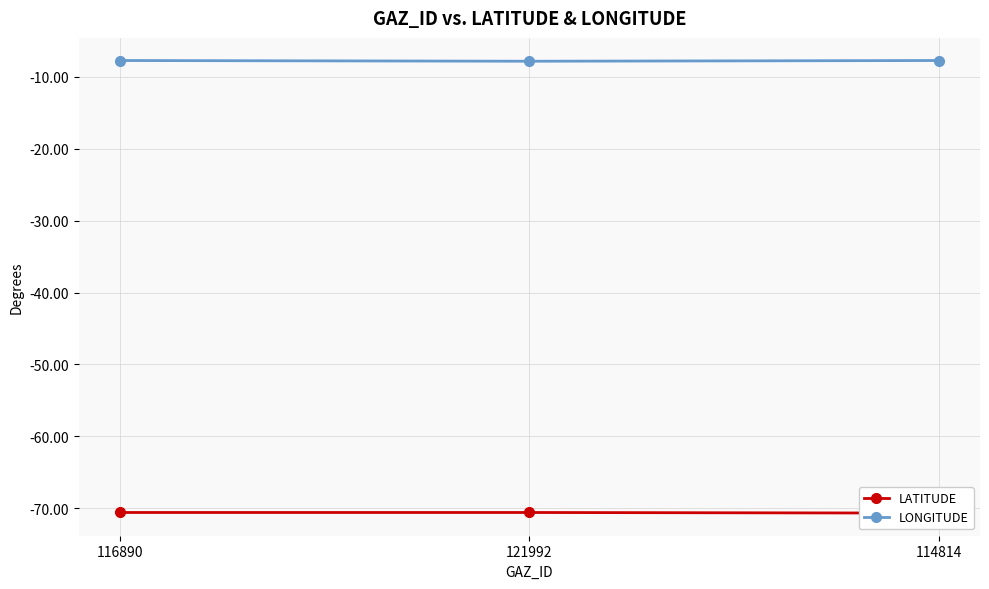

How many data points does each series have?

3